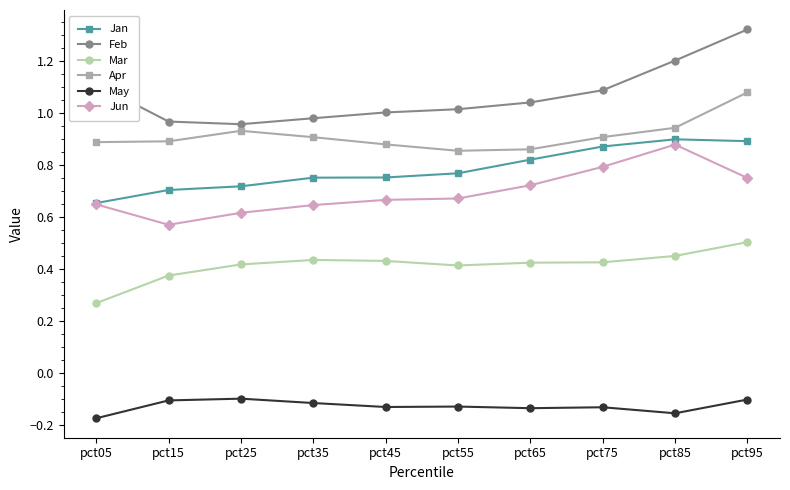

Between pct35 and pct85, which series saw the biggest shift?

Jun